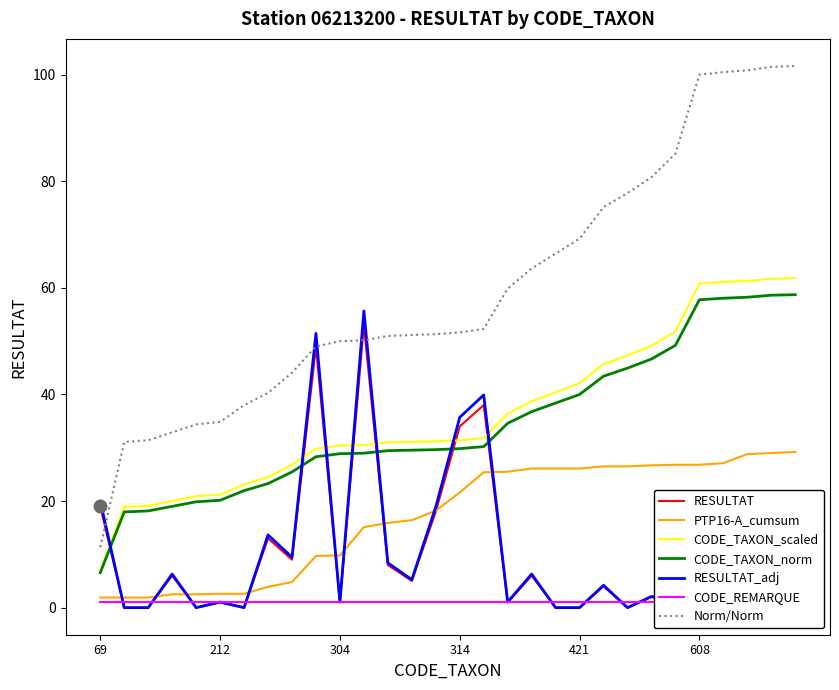

What is the highest value of the PTP16-A_cumsum series?

29.2